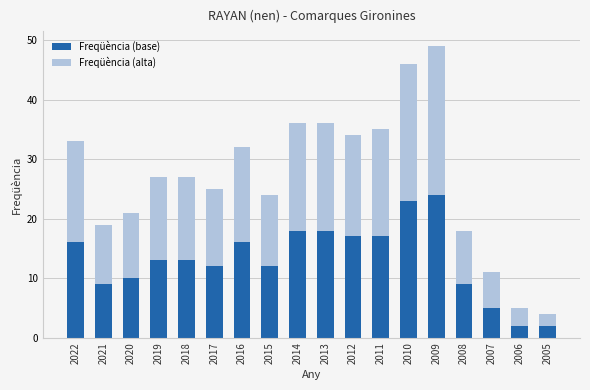

The value of Freqüència (base) at 2014 is 6. True or false?

False